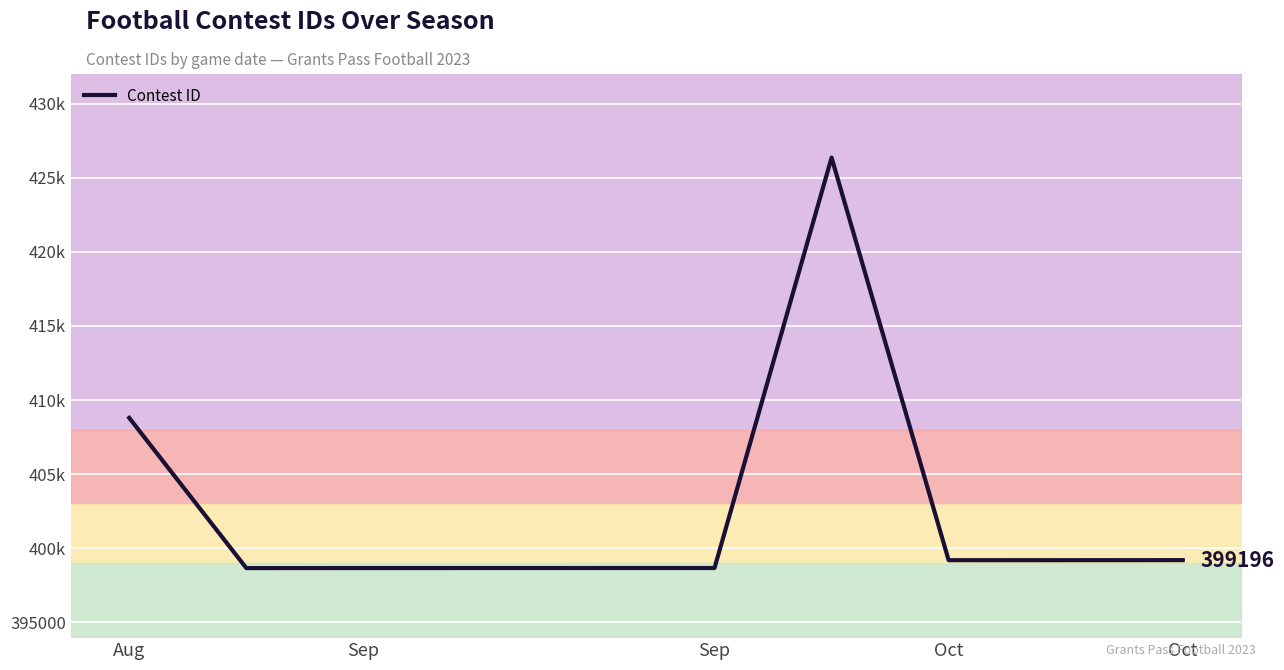

How many data points does each series have?

10